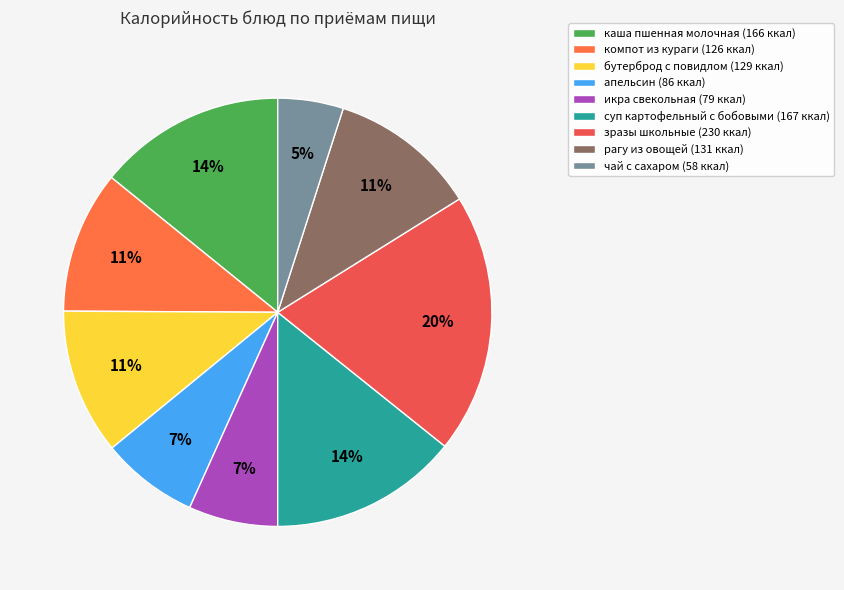

Is it true that суп картофельный с бобовыми is 14% of the pie?

True